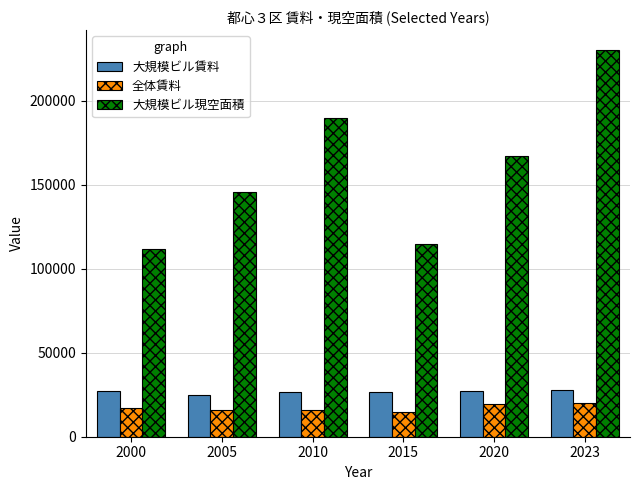

Rank the series by their maximum value, from lowest to highest.

全体賃料, 大規模ビル賃料, 大規模ビル現空面積